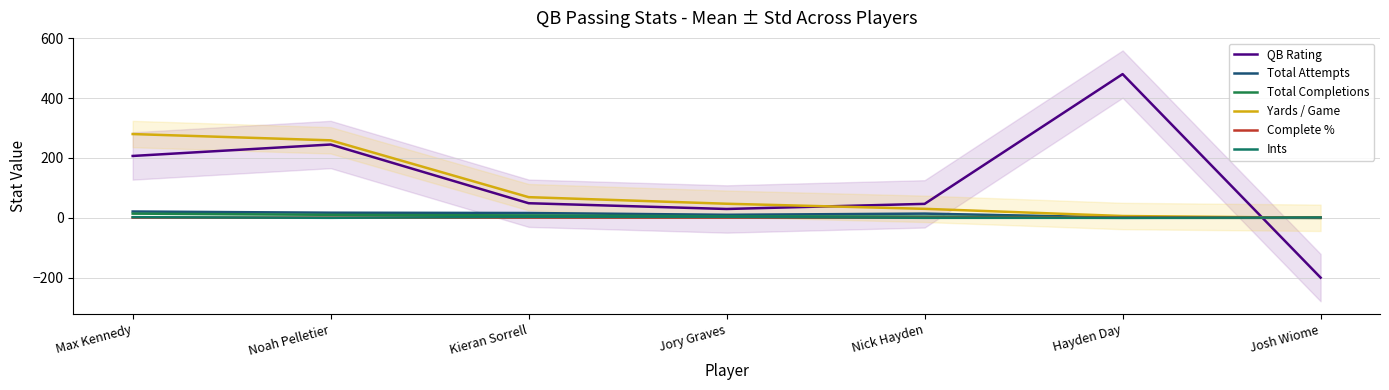

True or false: Total Attempts and Ints cross at least once.

False